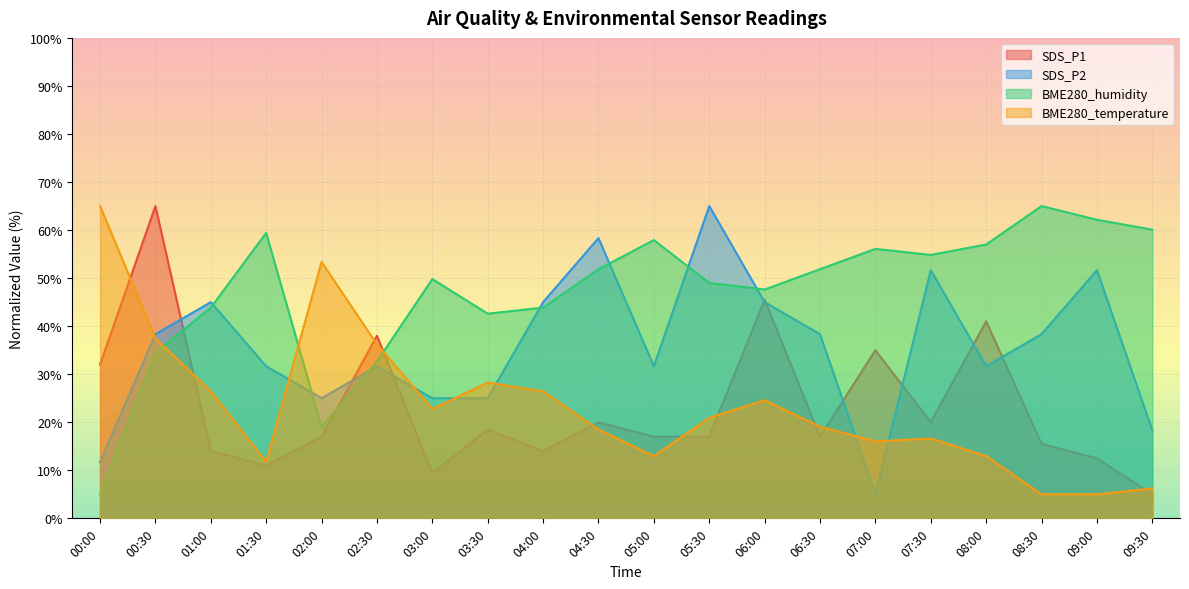

The BME280_humidity series shows 43.9 at 01:00. True or false?

True